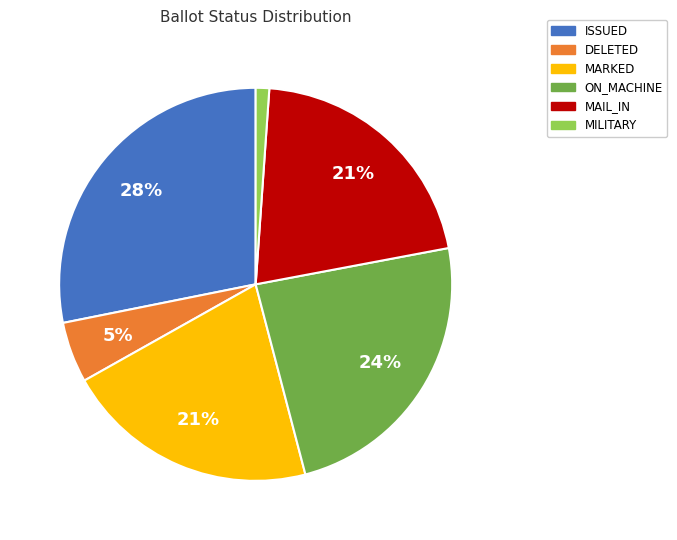

Count the number of slices in the pie.

6